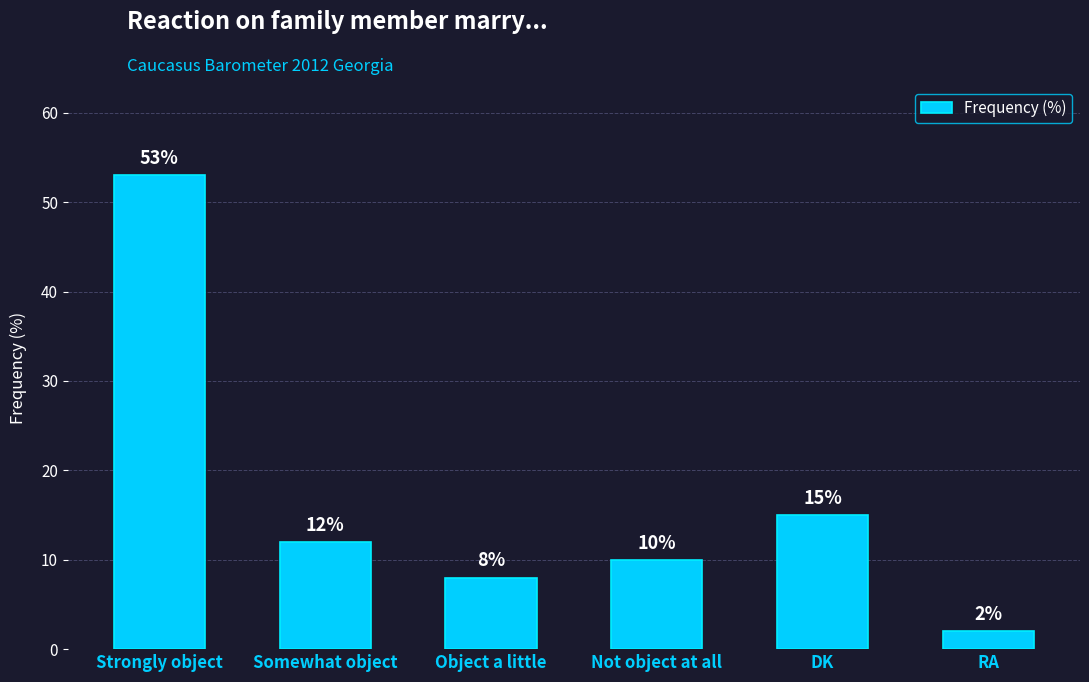

What is the value of the 5th bar from the left?

15